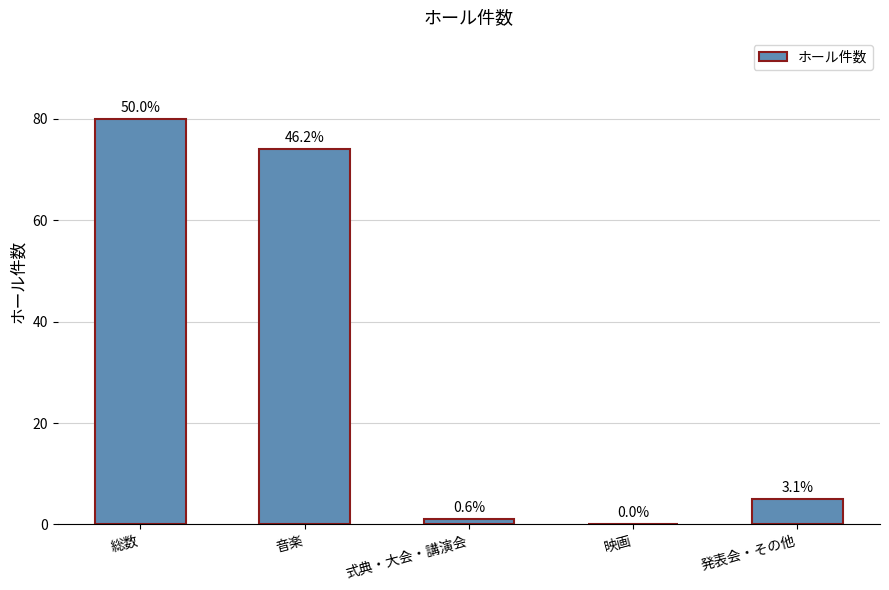

What is the difference between the maximum and second lowest values?

79